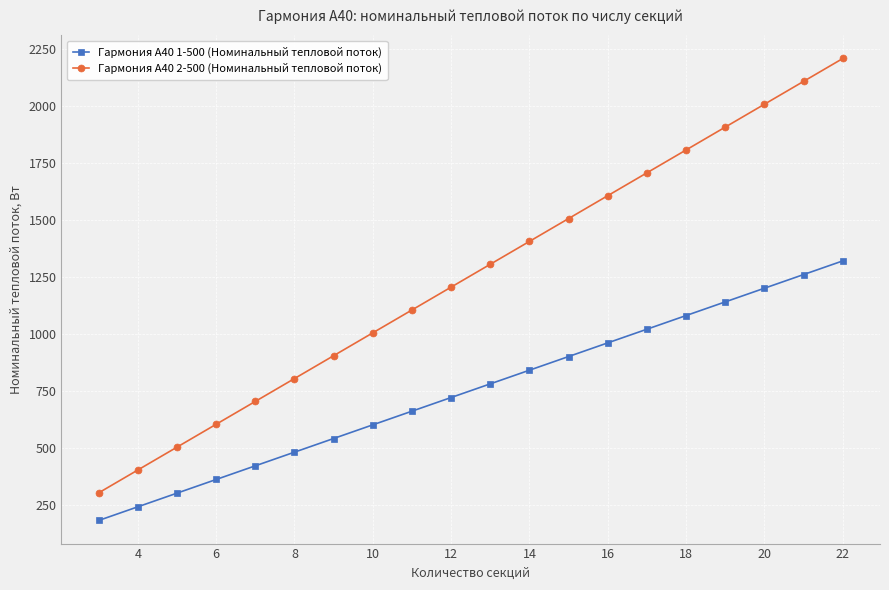

Which series has the widest spread of values?

Гармония А40 2-500 (Номинальный тепловой поток)